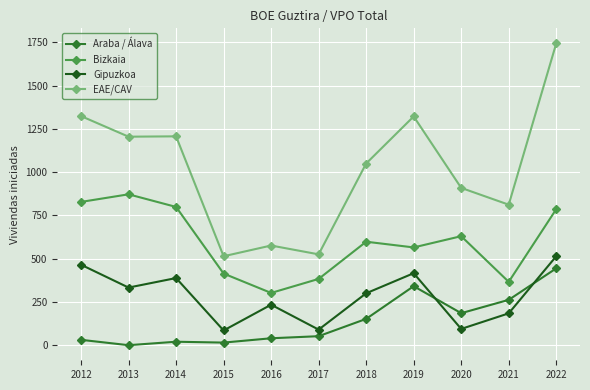

At how many categories does at least one series exceed 483?

11